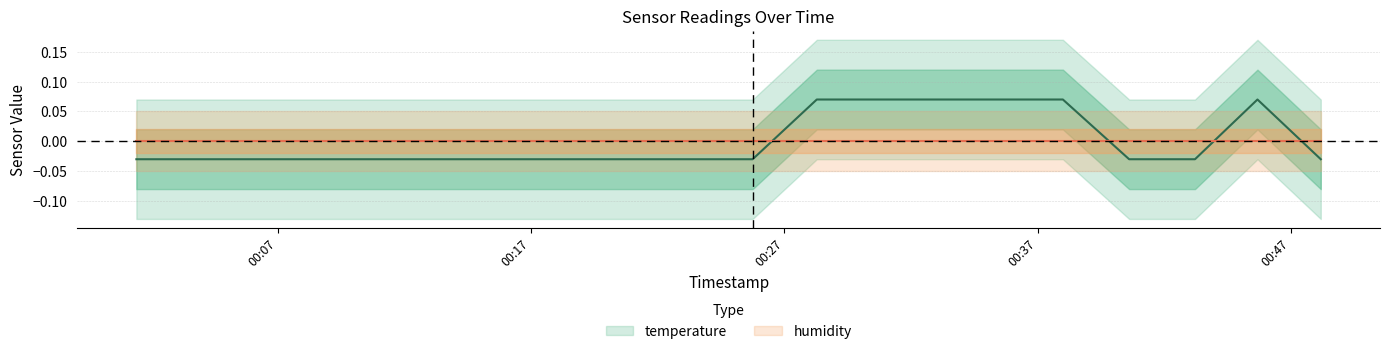

True or false: the data shows 0.0 at 2023-04-01T00:30:43.

False